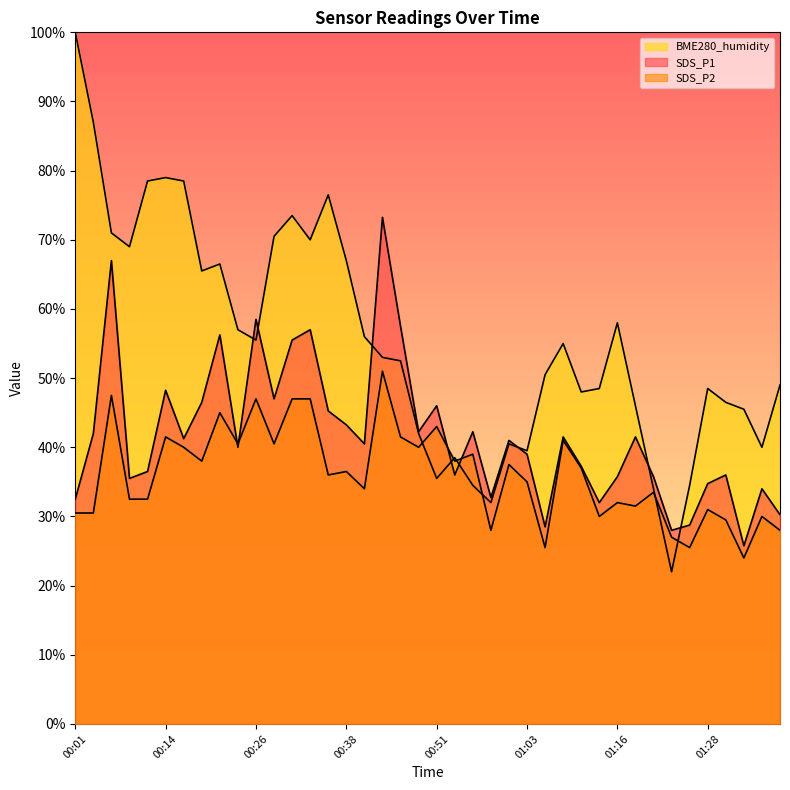

After their last crossing, which series has the higher values: SDS_P2 or SDS_P1?

SDS_P1